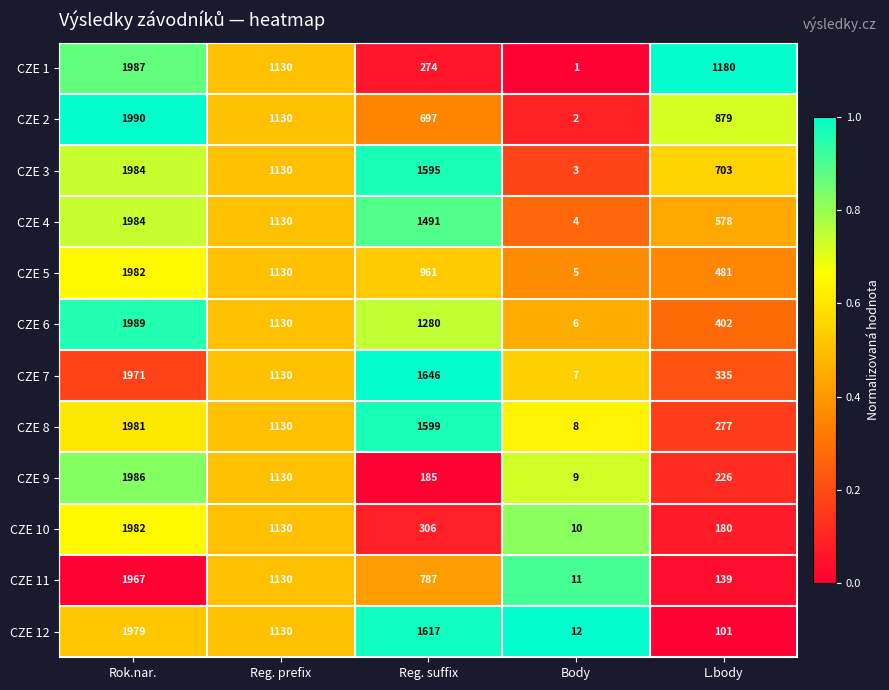

What is the difference between the highest and lowest values at Reg. suffix?

1461